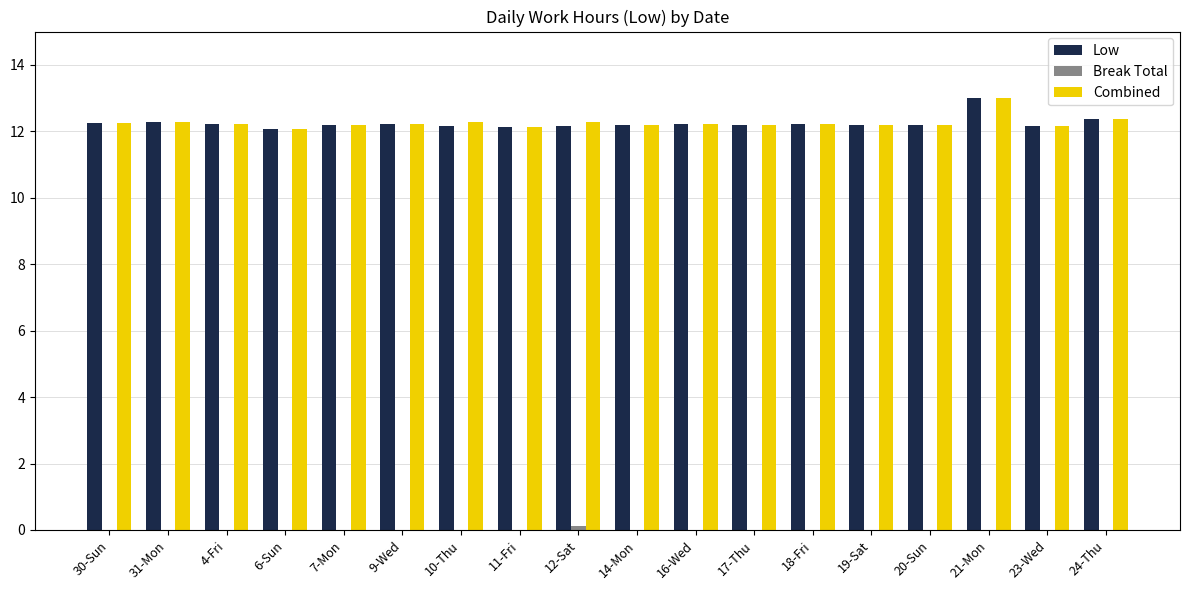

Which category has the highest value in the Low series?

21-Mon